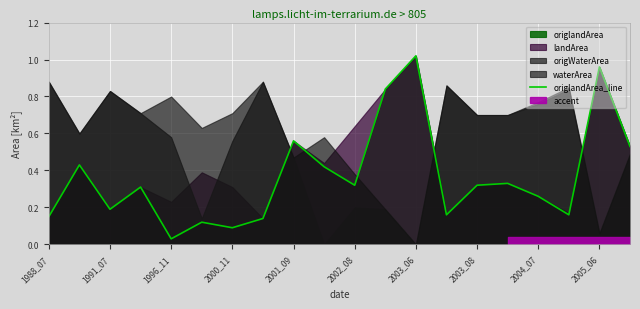

What is the difference between the maximum and minimum values?

1.0